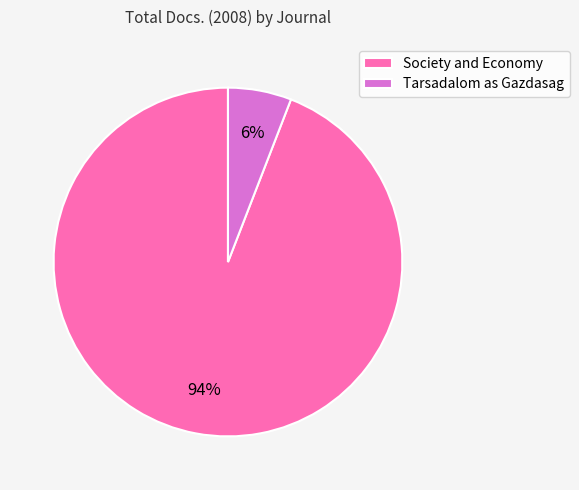

Which slice is the smallest?

Tarsadalom as Gazdasag